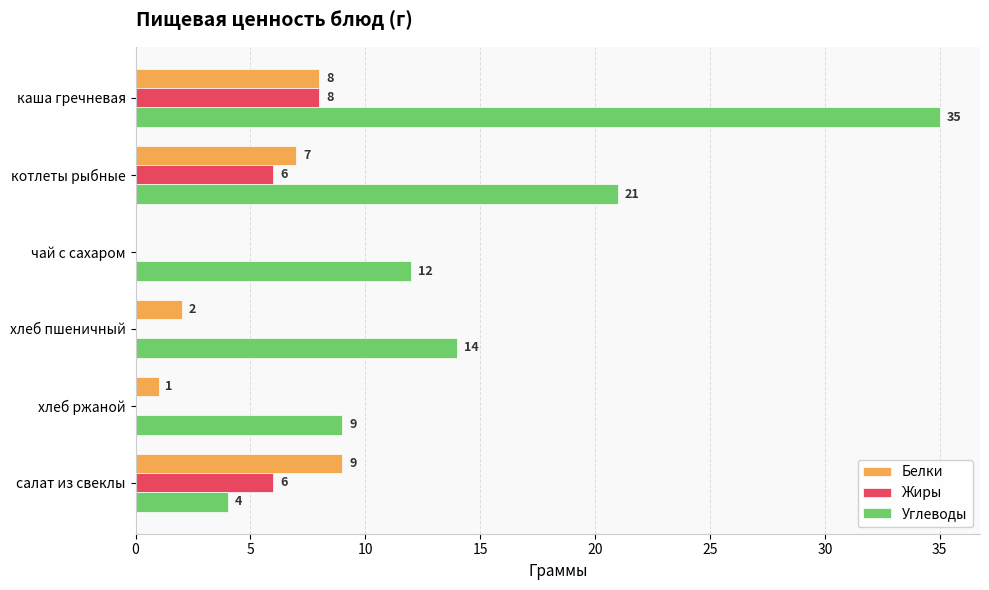

Which series has the widest spread of values?

Углеводы